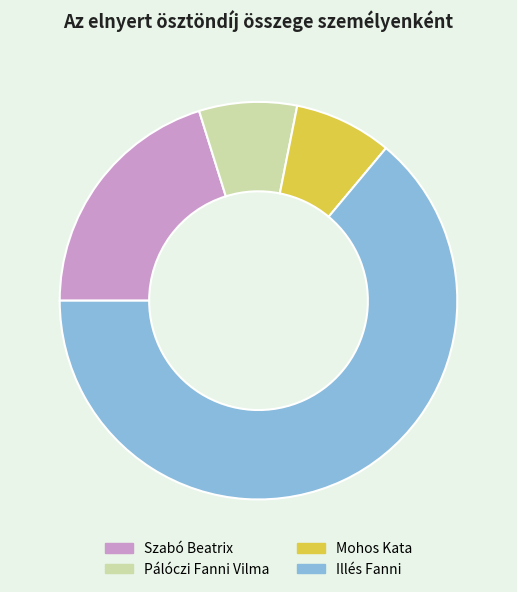

Does Szabó Beatrix represent more than half of the total?

No